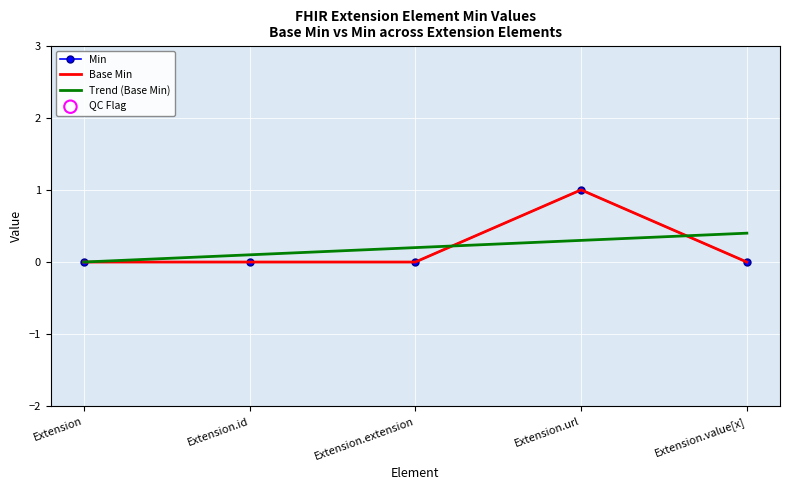

At which category is the sum across all series the highest?

Extension.url